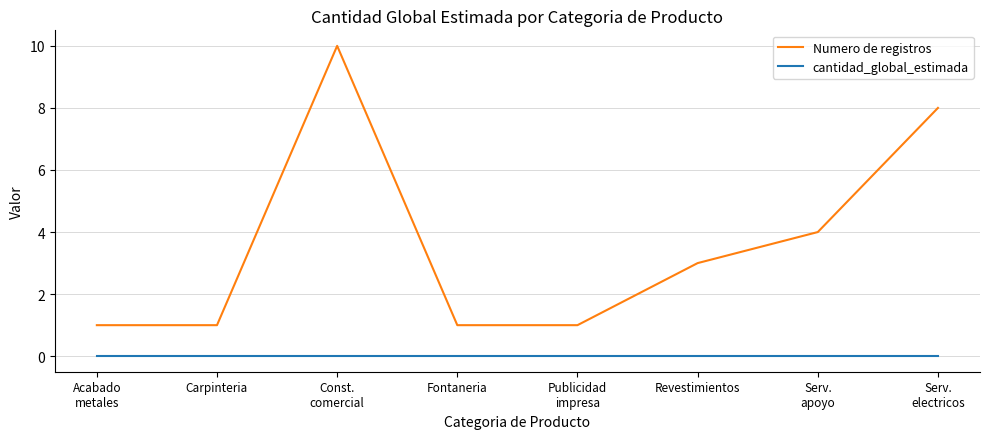

What are all the series names shown in the legend?

Numero de registros, cantidad_global_estimada